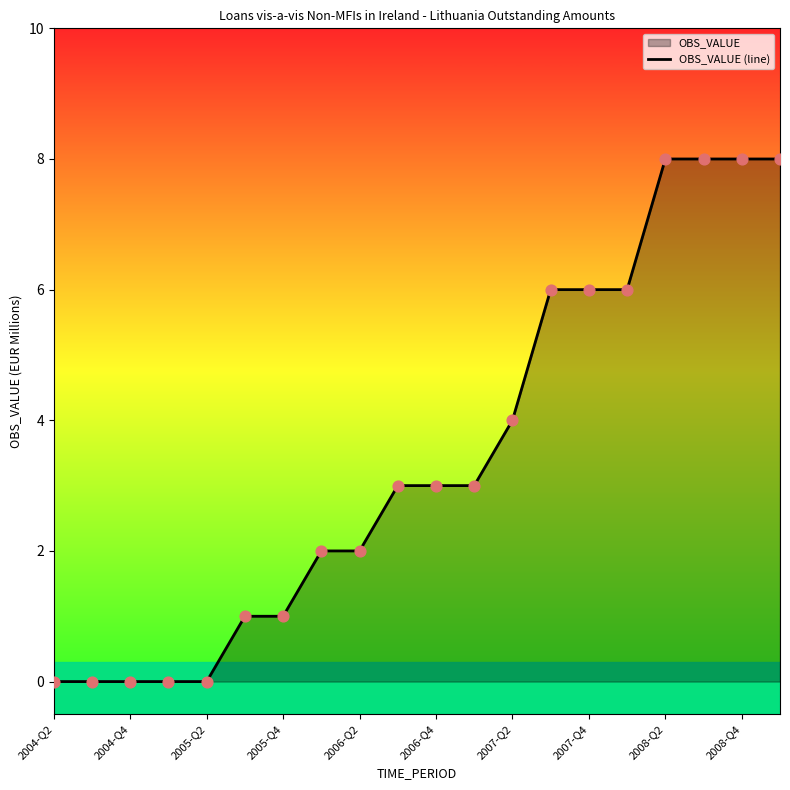

The chart shows a value of 0 at 2004-Q4. True or false?

True